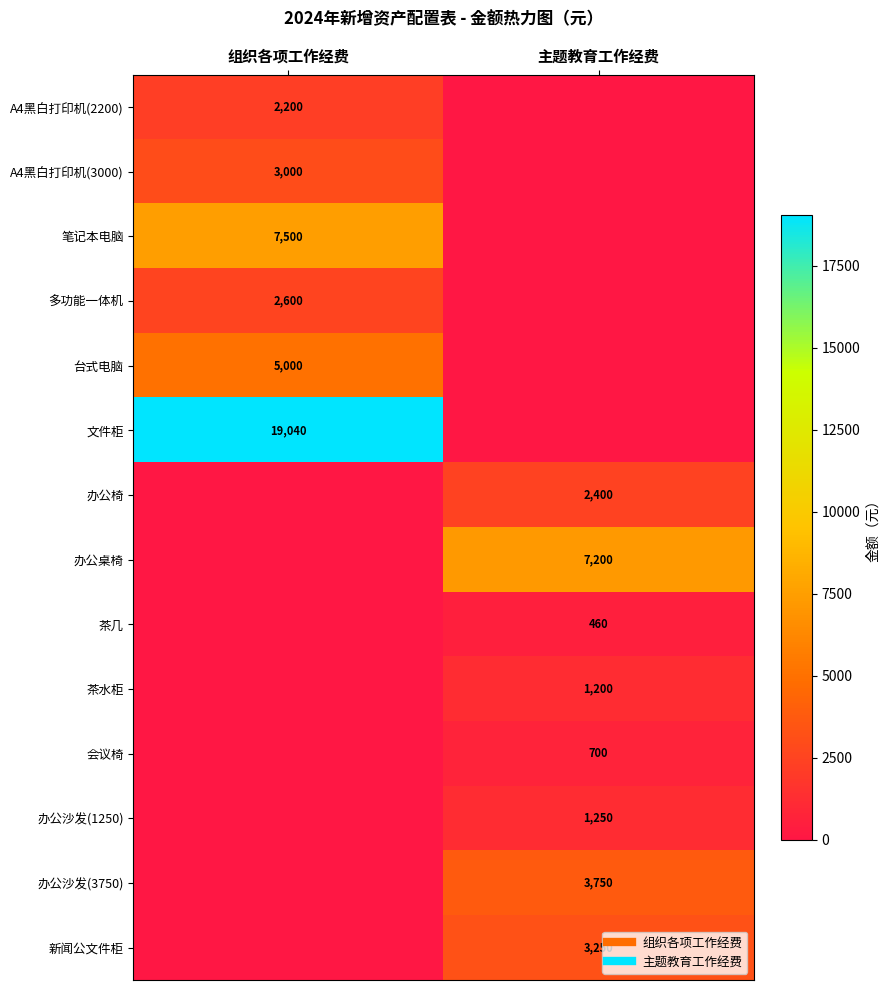

True or false: A4黑白打印机(3000) has a value of 3930 at 组织各项工作经费.

False